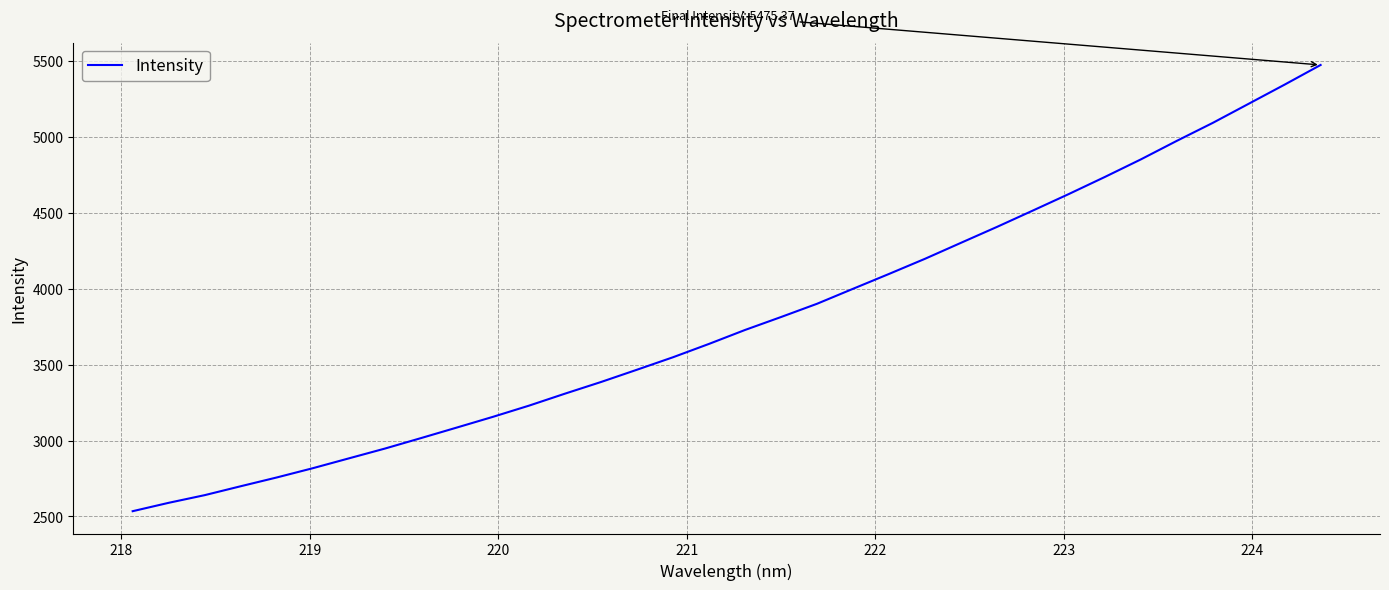

What is the maximum value shown in the chart?

5475.4